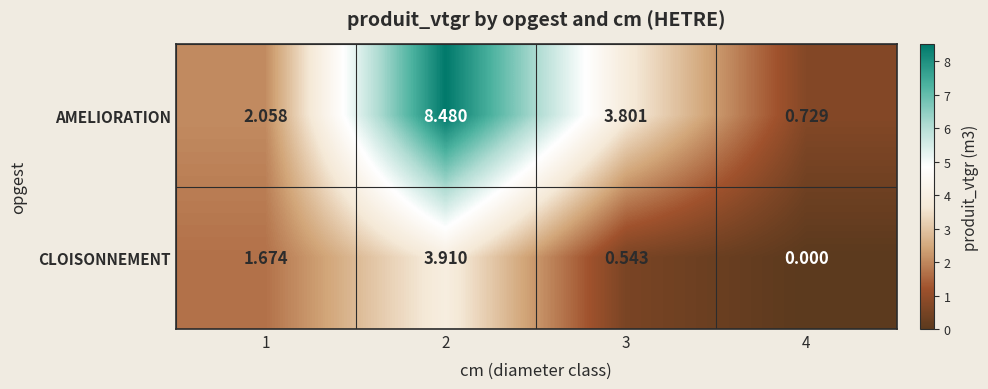

List the series in order of their peak value, lowest first.

CLOISONNEMENT, AMELIORATION